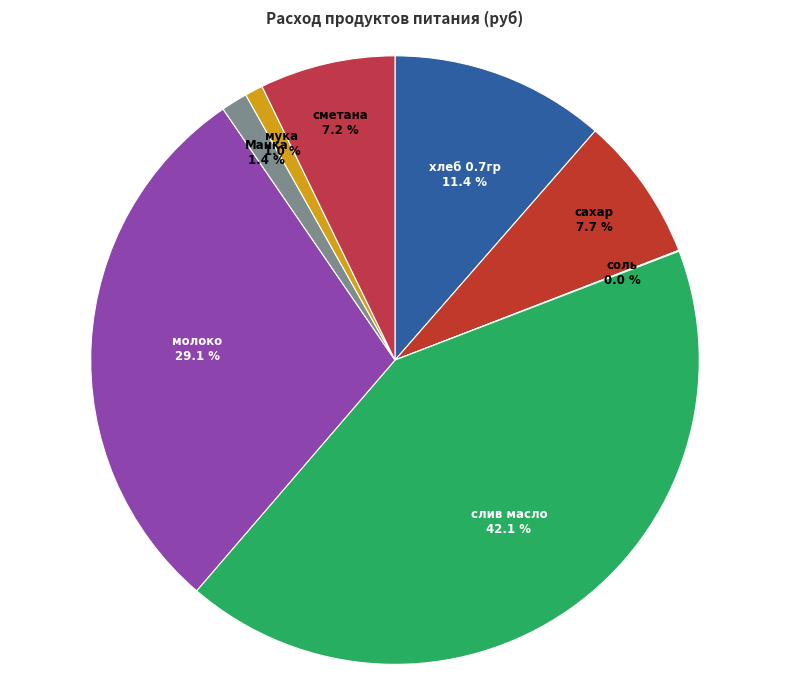

What is the ratio of the value at молоко to the value at сметана?

4.0